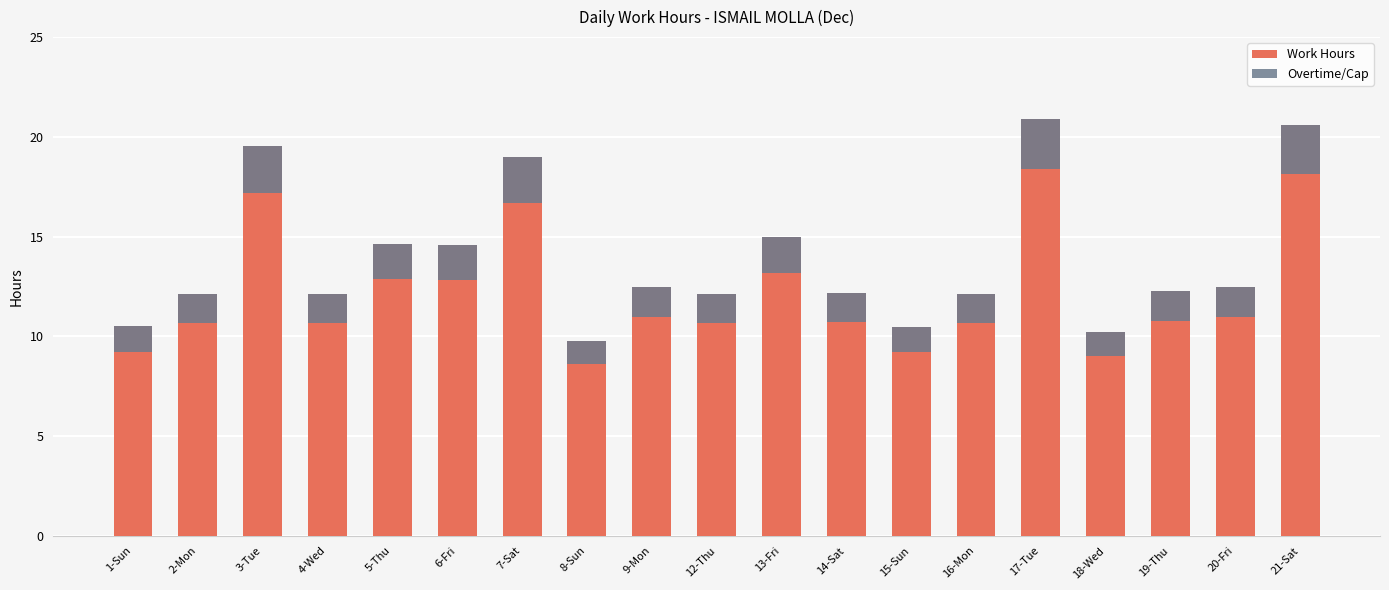

How many groups of bars are there?

19